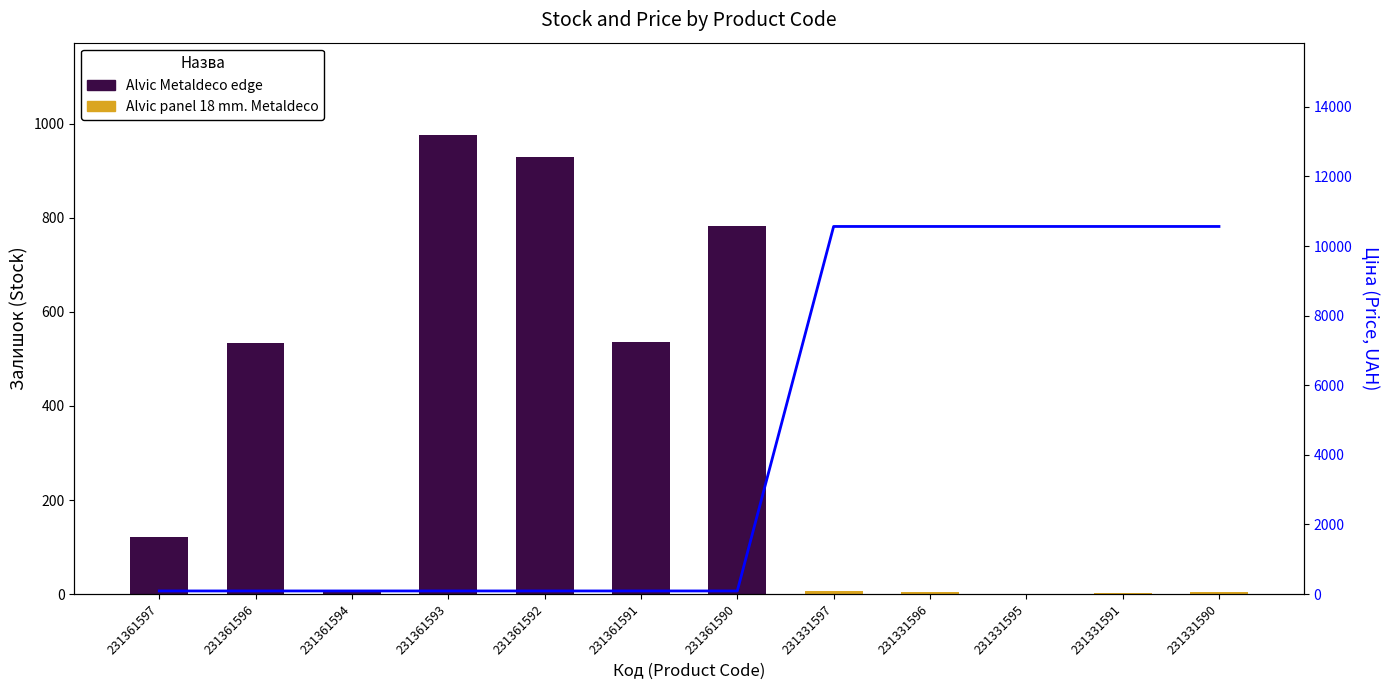

The value at 231361591 is 89.4. True or false?

True